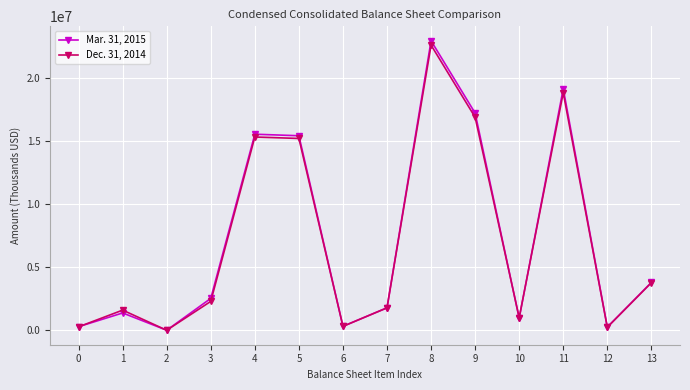

What is the value of the Dec. 31, 2014 point at the 1st from the left?

282455